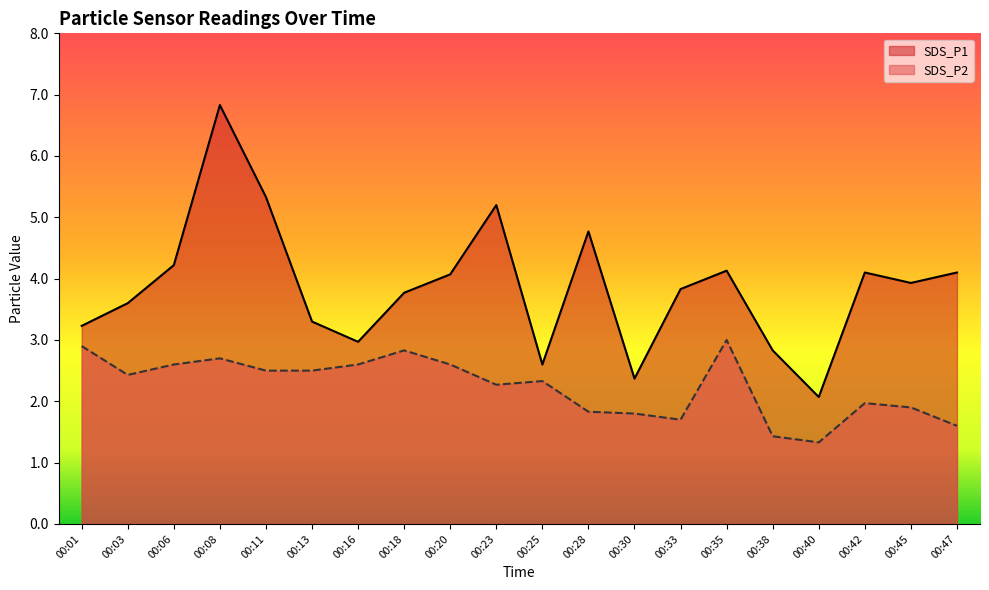

At which label does SDS_P1 reach its minimum?

00:40